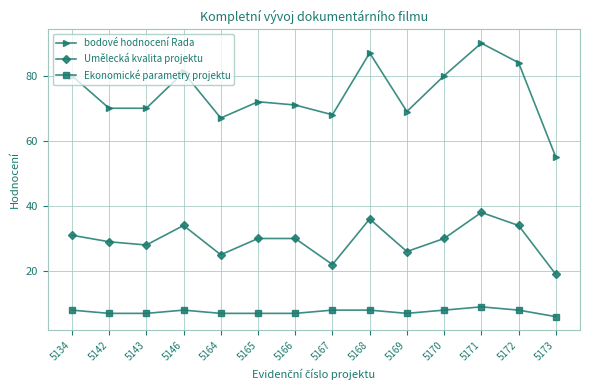

Which series has the largest total across all categories?

bodové hodnocení Rada